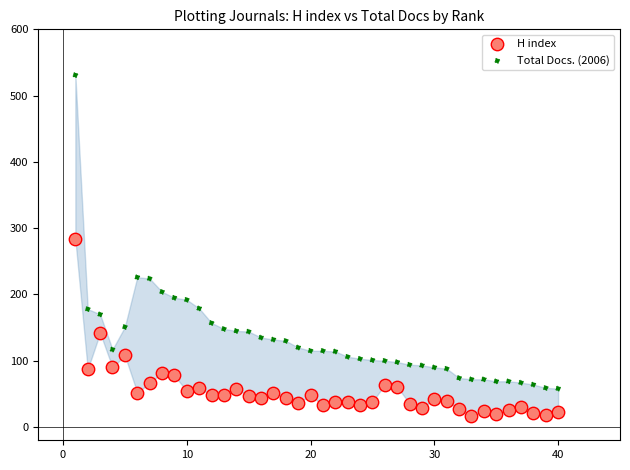

Which series contains the lowest Y value?

H index